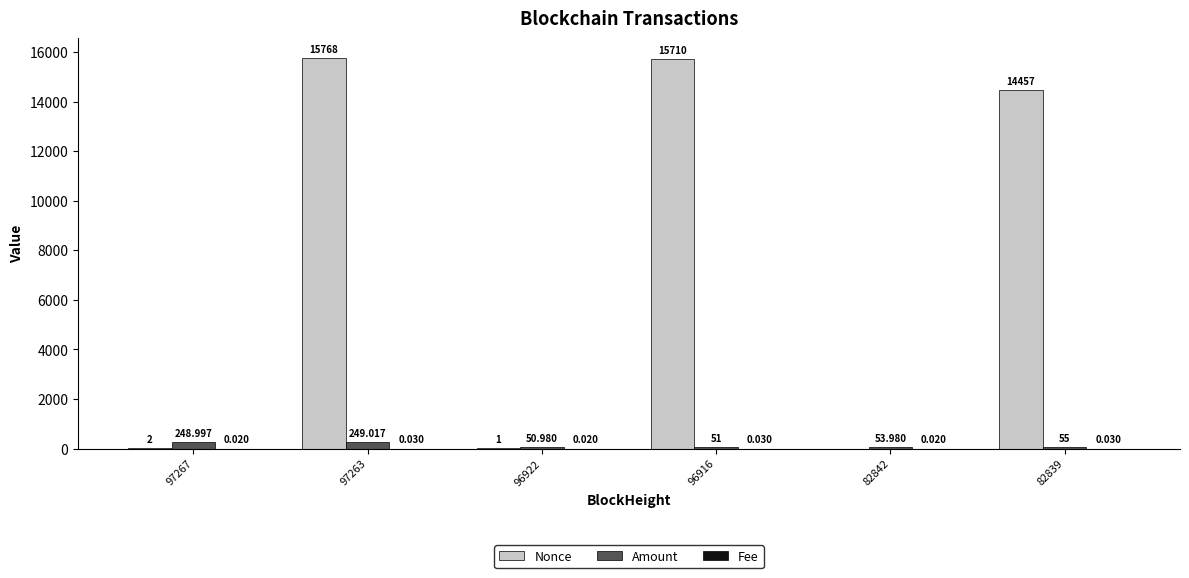

Where does the Nonce series first go above 14457?

97263